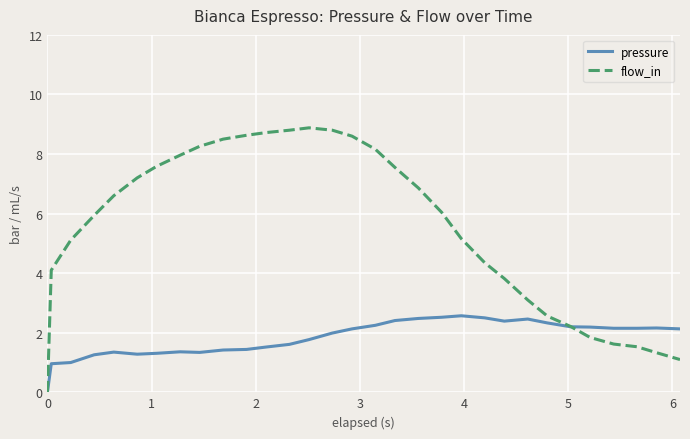

Which series has the largest total across all categories?

flow_in